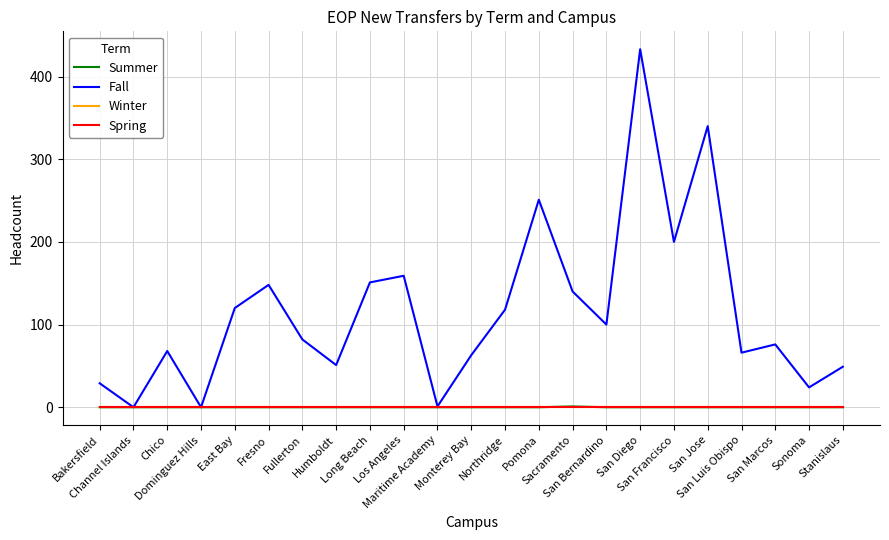

Does the chart have visible grid lines?

Yes